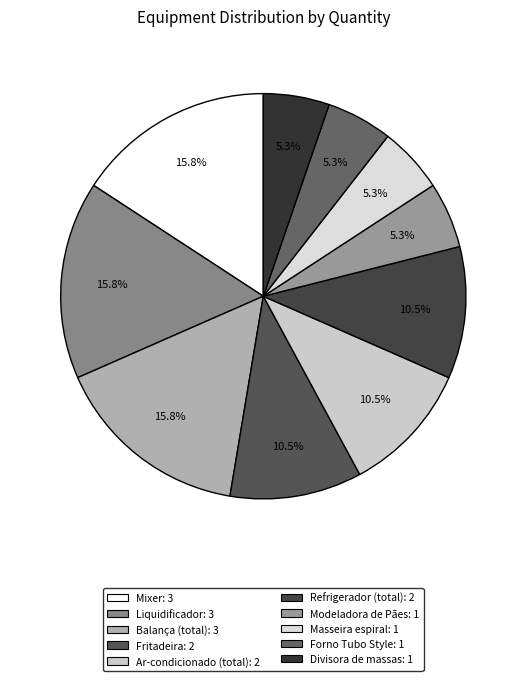

Count the number of slices in the pie.

10